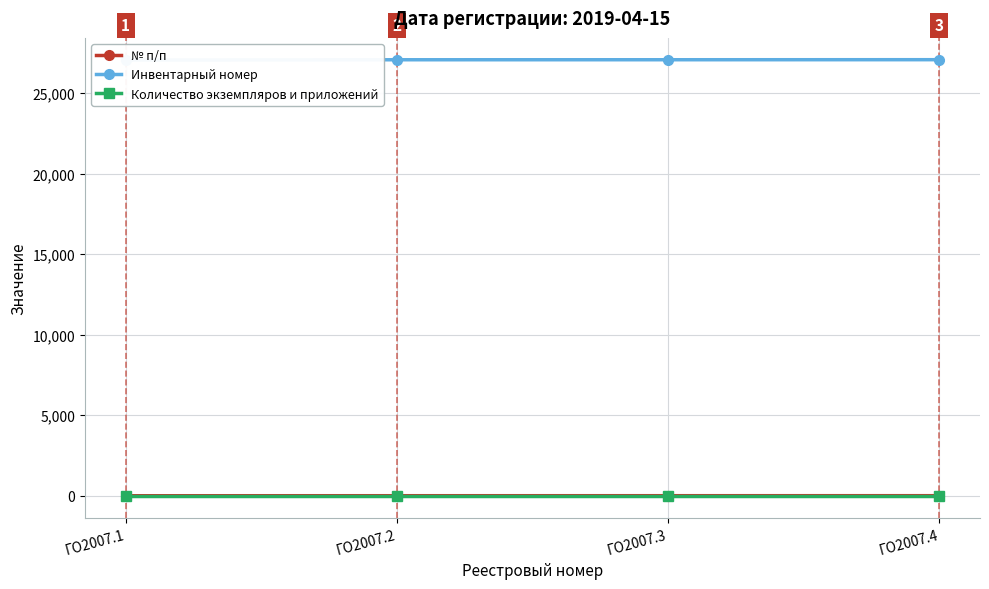

True or false: Инвентарный номер and Количество экземпляров и приложений intersect in this chart.

False